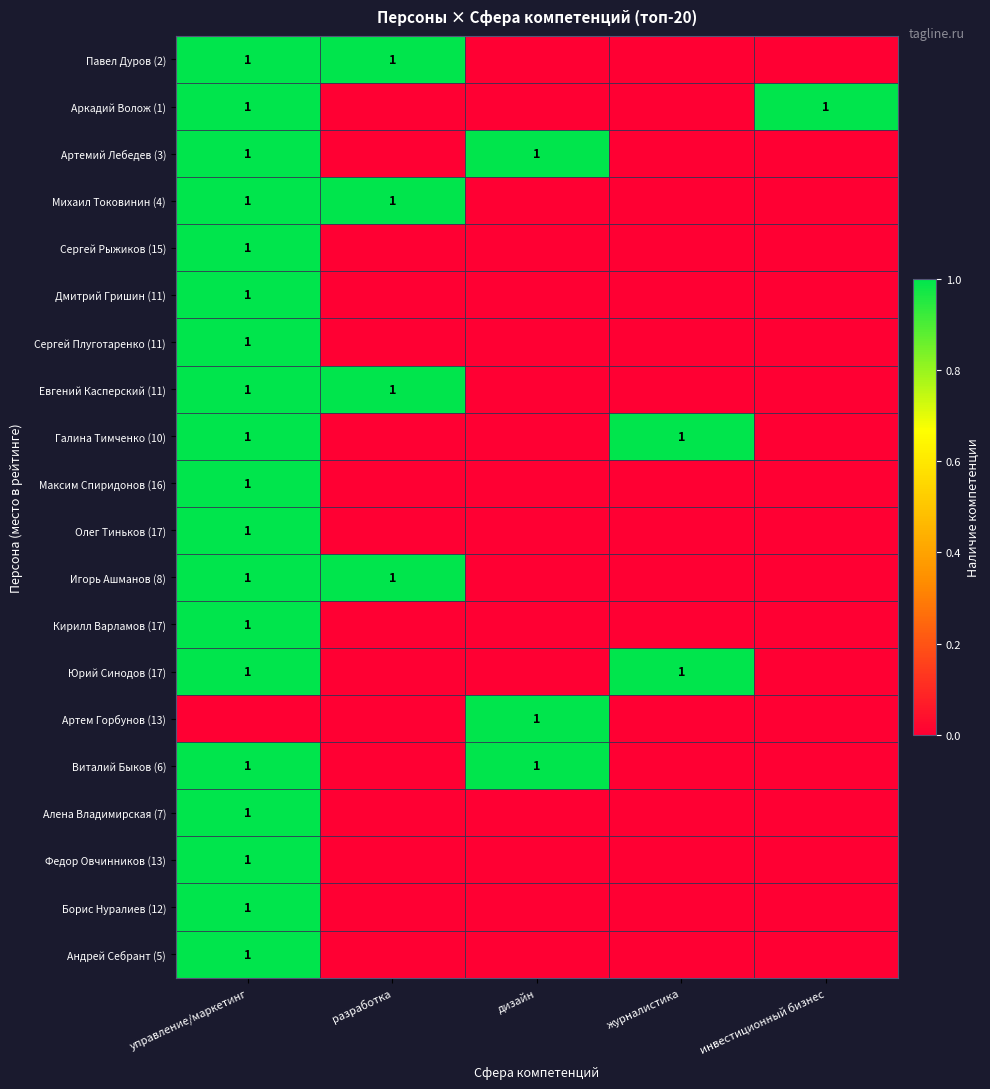

The Сергей Рыжиков (15) series shows 0 at управление/маркетинг. True or false?

False